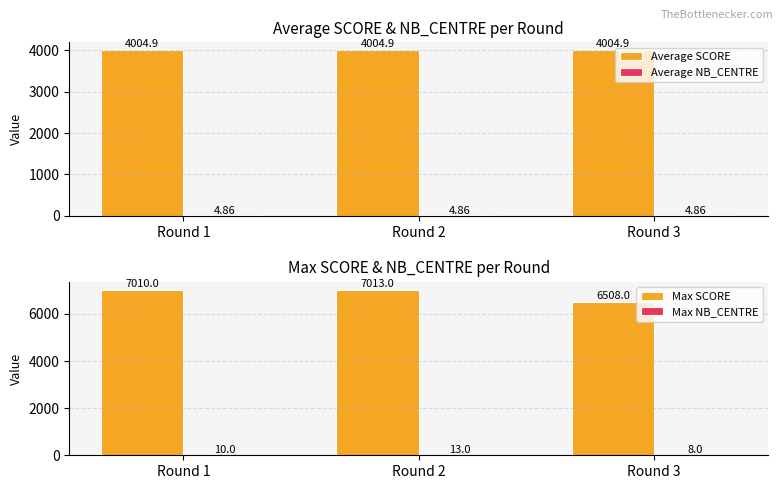

Between Round 1 and Round 2, which series saw the biggest shift?

Max SCORE